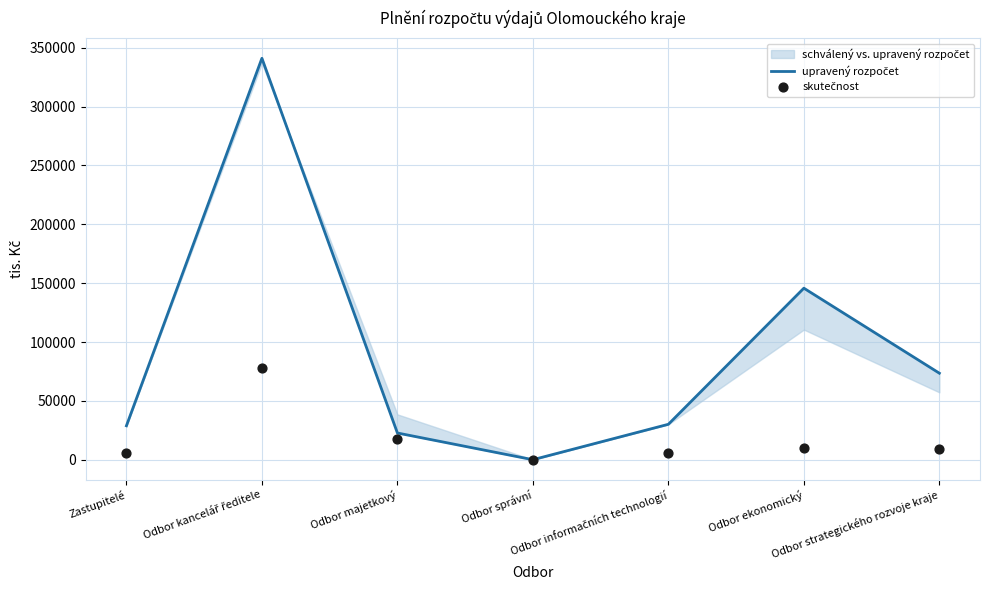

Which series contains the highest Y value?

upravený rozpočet